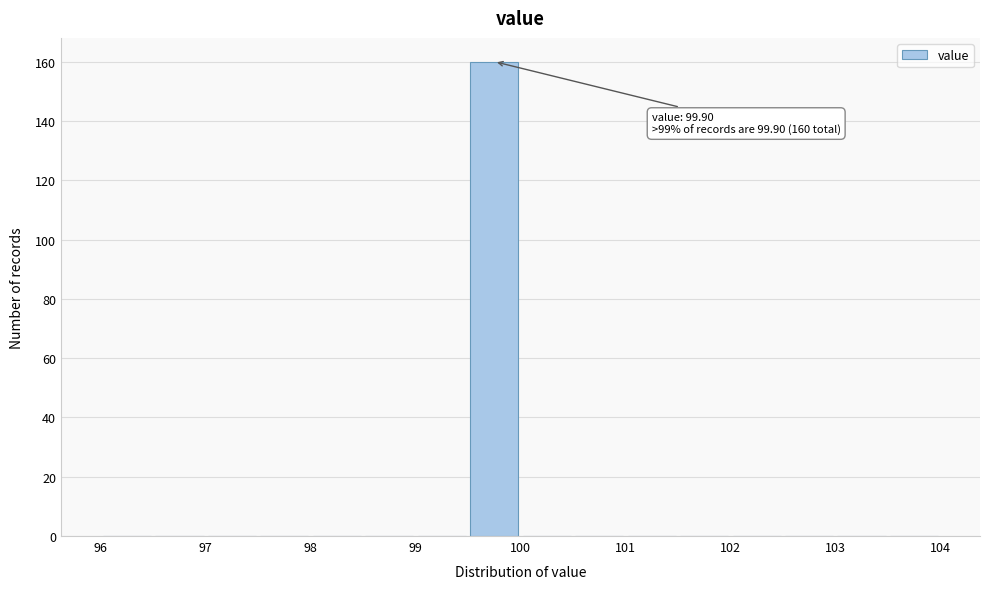

Which range on the x-axis has the tallest bar?

99.5 to 100.0